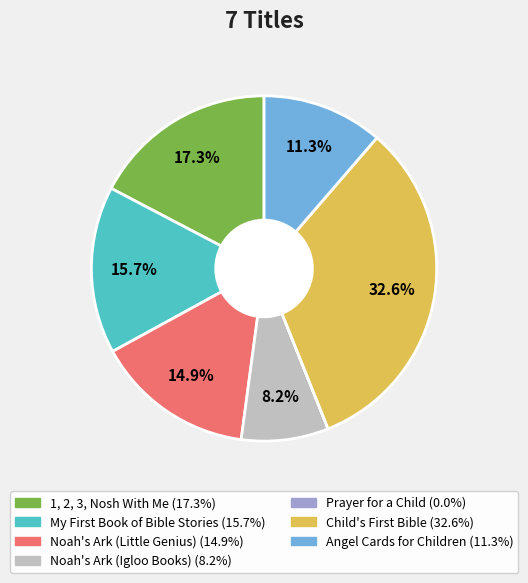

Which category has the biggest portion of the pie?

Child's First Bible